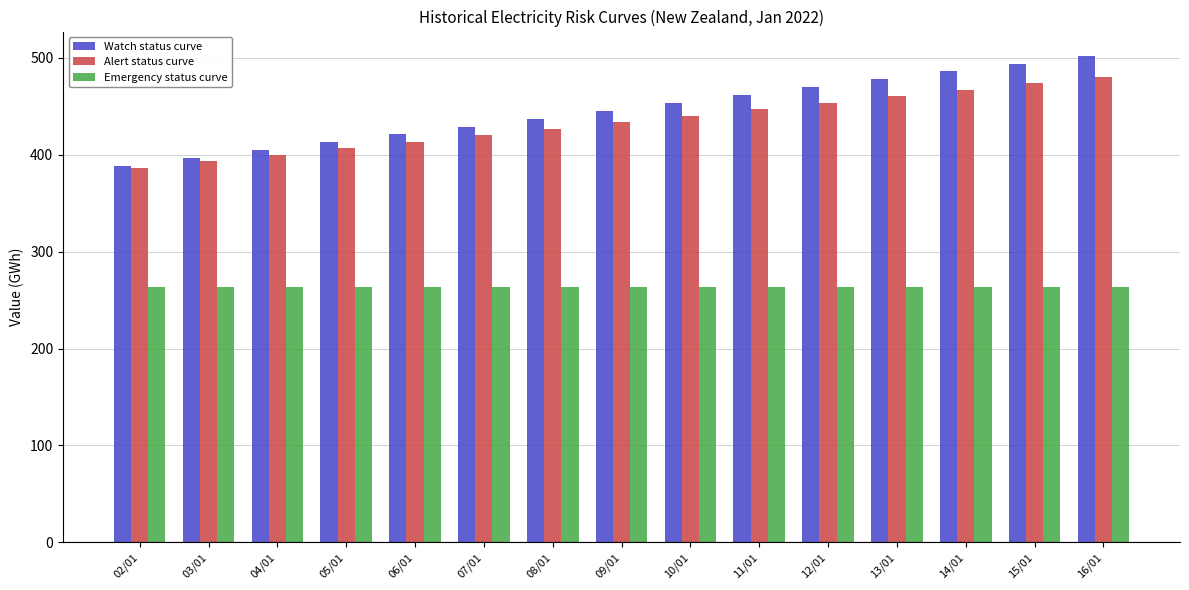

True or false: Emergency status curve has a value of 264.0 at 10/01.

True